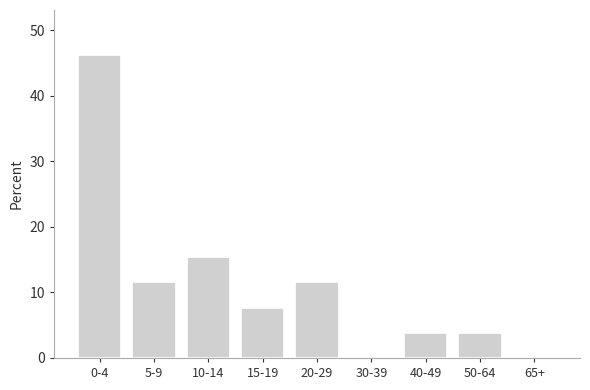

Reading right to left, transcribe all the data shown in this chart.

65+=0.0	50-64=3.8	40-49=3.8	30-39=0.0	20-29=11.5	15-19=7.7	10-14=15.4	5-9=11.5	0-4=46.2